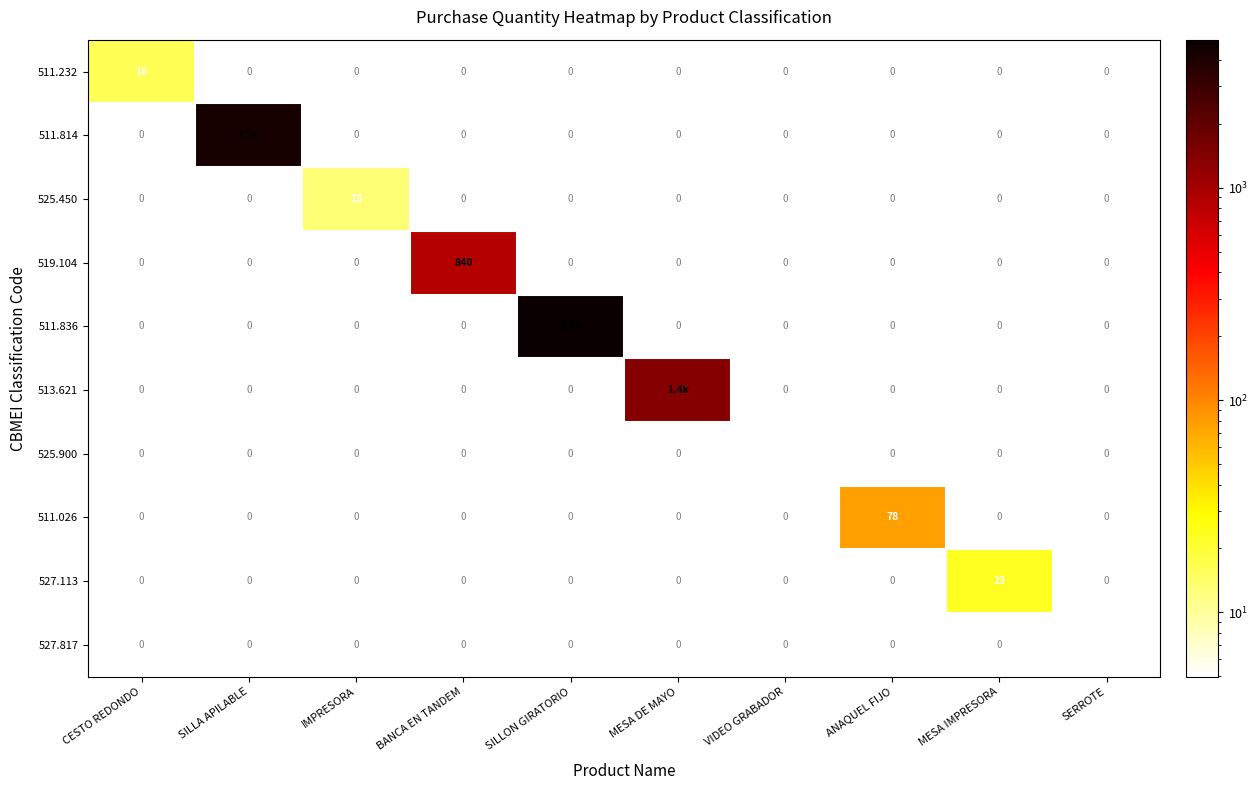

What is the total value across all series at SERROTE?

4